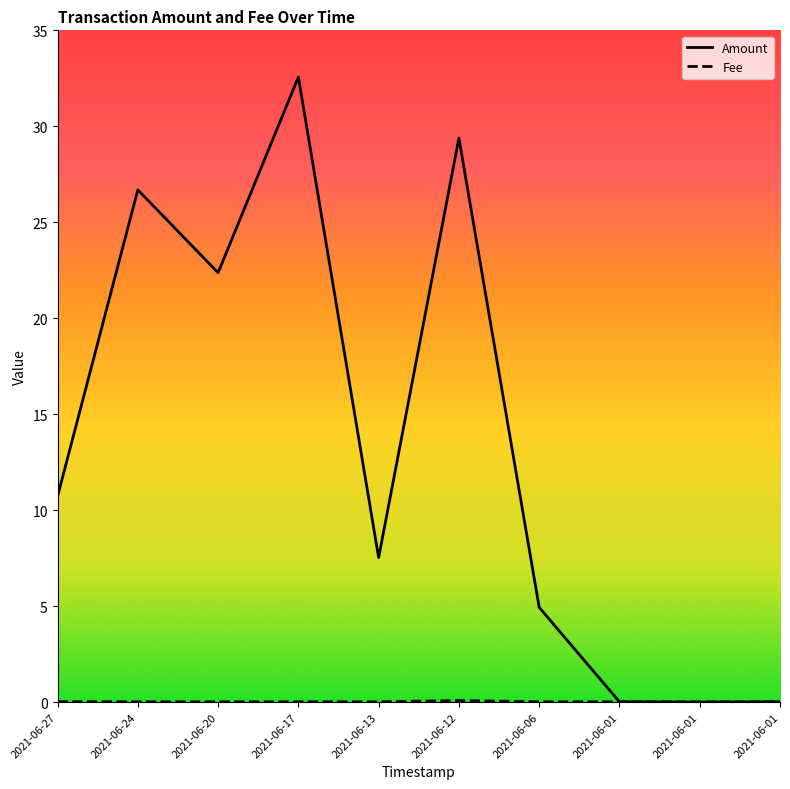

In Amount, how many points are lower than both neighbors (excluding endpoints)?

3